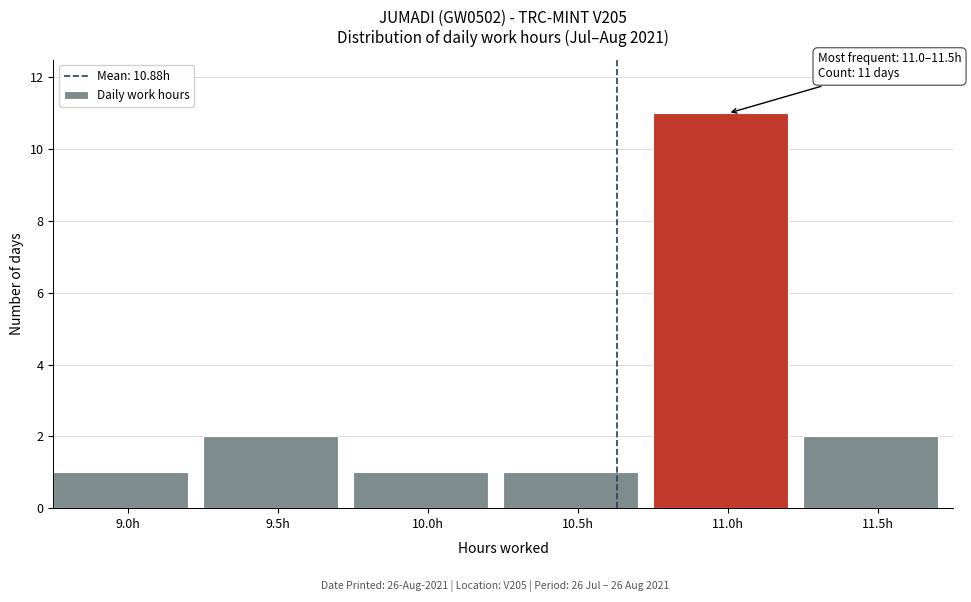

Reading left to right, extract all data points from this chart.

9.0h=1	9.5h=2	10.0h=1	10.5h=1	11.0h=11	11.5h=2